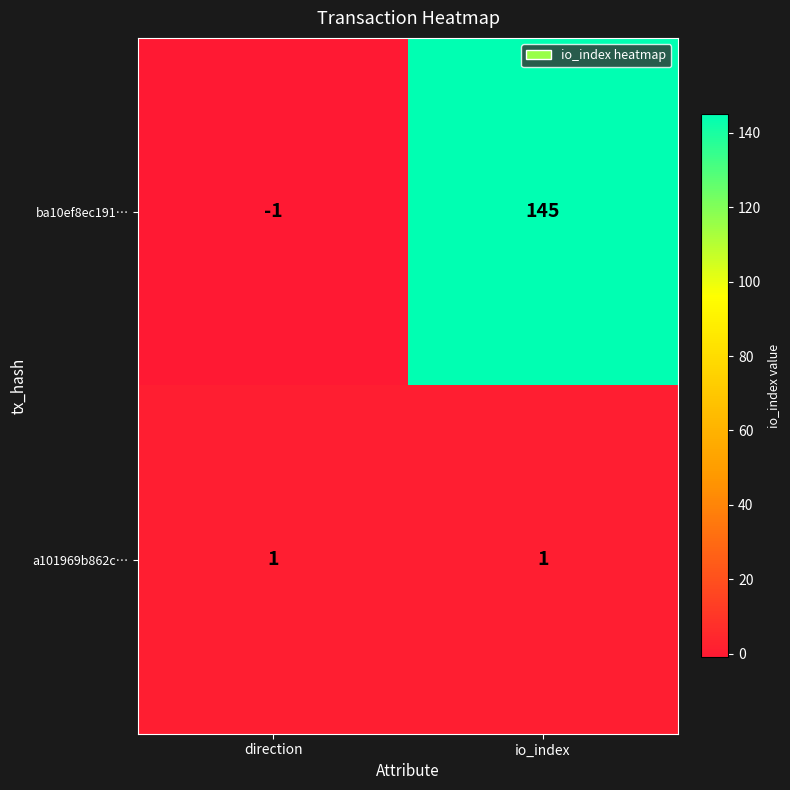

Reading right to left, what are all the values shown in this chart?

ba10ef8ec191…: 145	-1
a101969b862c…: 1	1